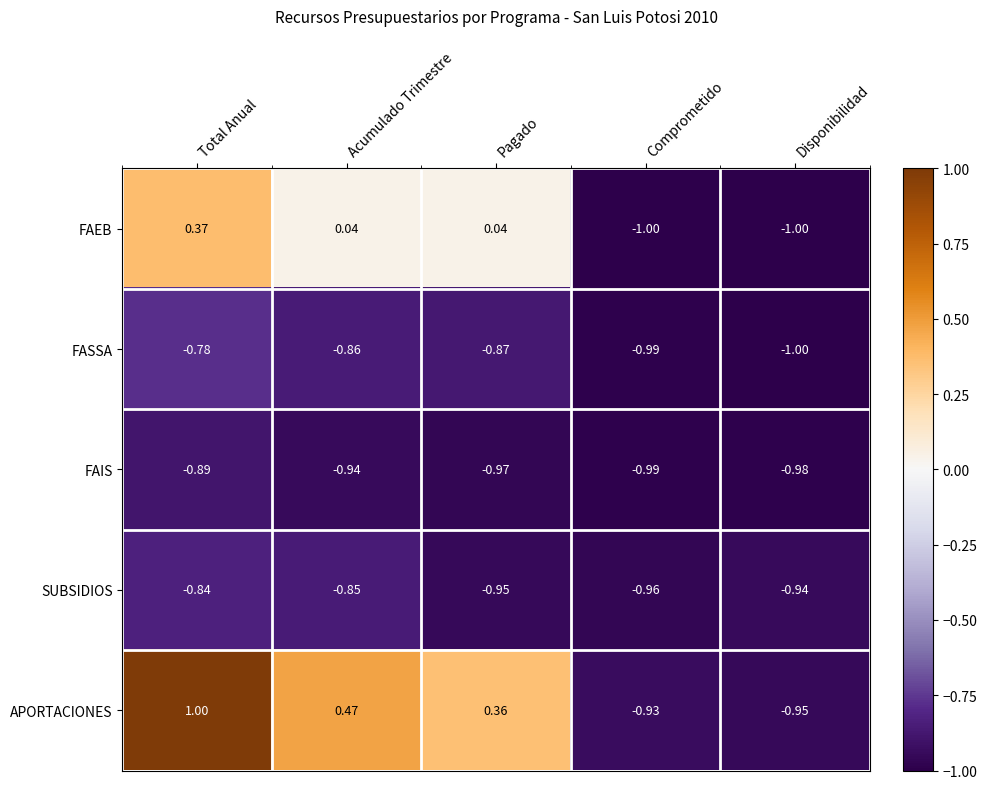

What is the maximum value shown in the chart?

1.0